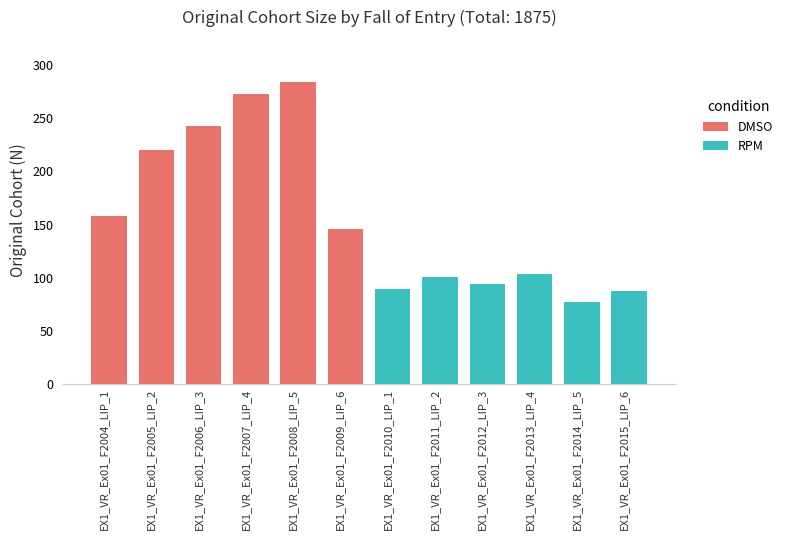

Is it true that RPM equals 26 at Fall 2006?

False